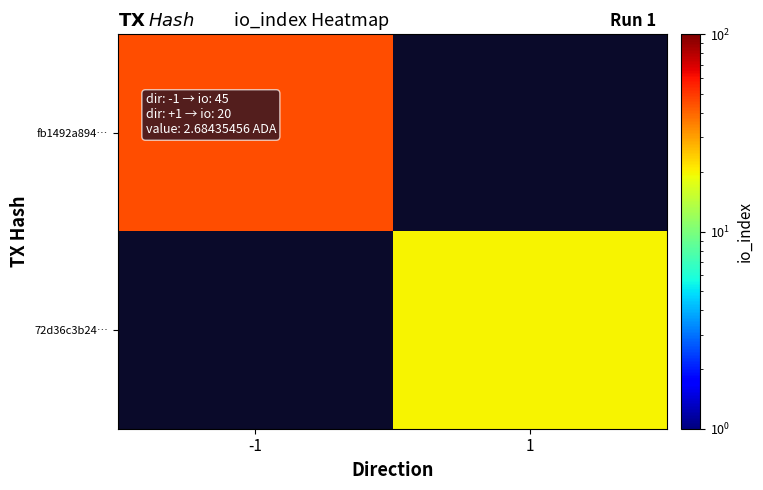

List the labels in order of 72d36c3b24… value, smallest first.

-1, 1